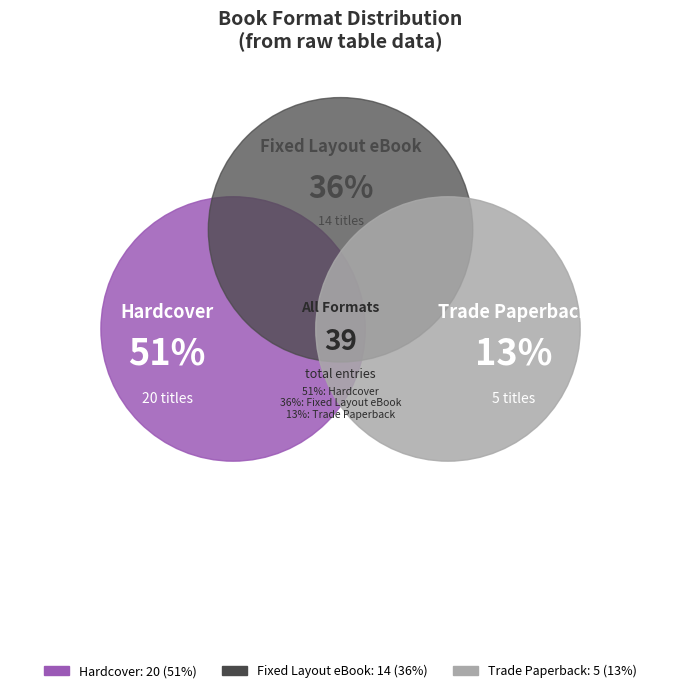

To the nearest percent, what is the difference between the Hardcover and Trade Paperback slice percentages?

38%